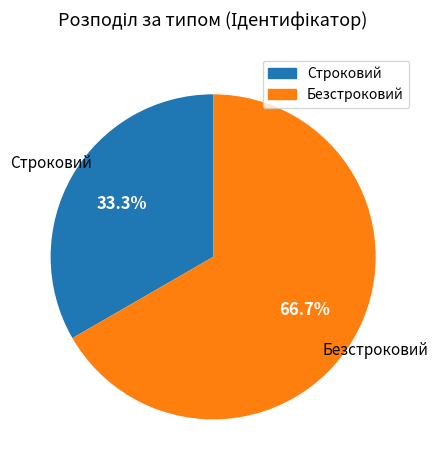

To the nearest percent, what is the difference between the Безстроковий and Строковий slice percentages?

33%